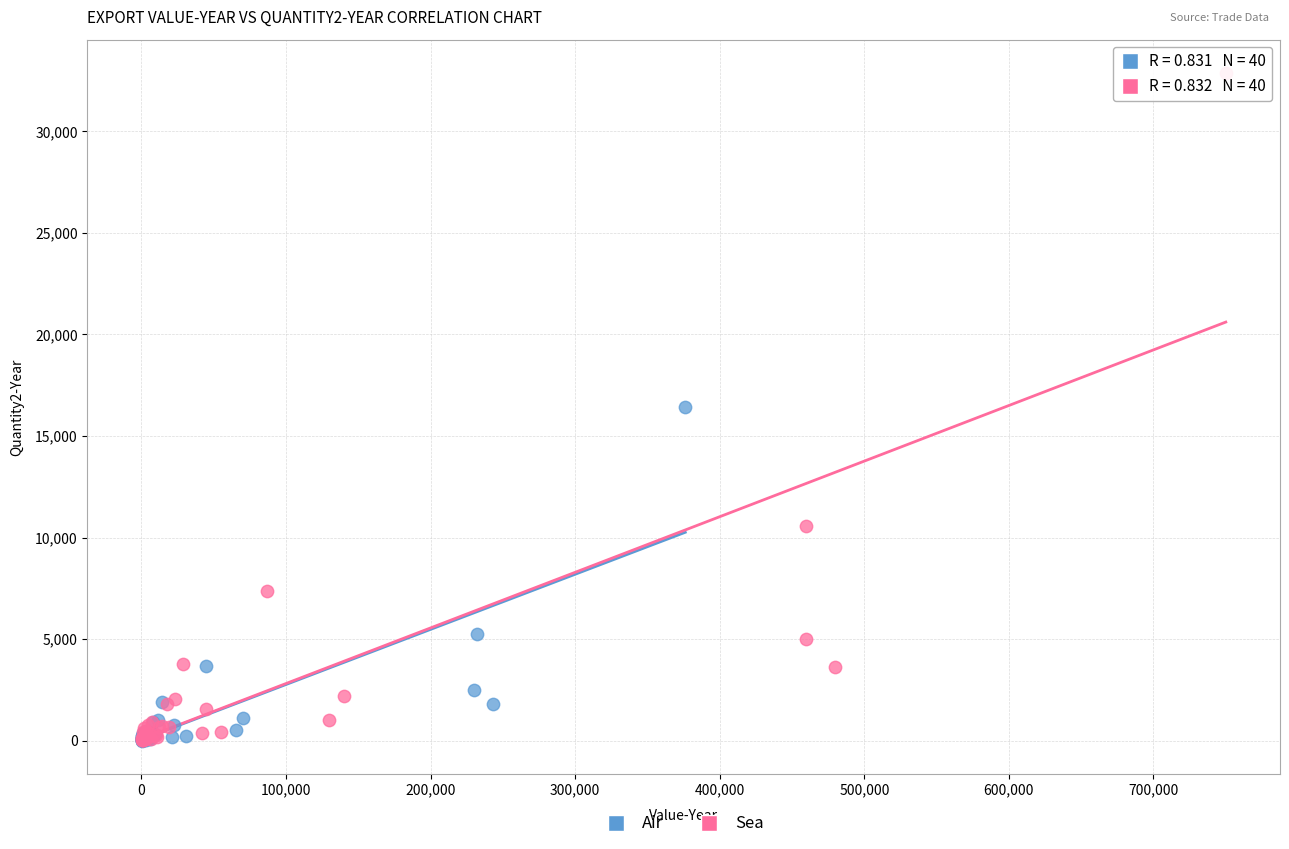

Which series has the widest spread of Y values?

Sea